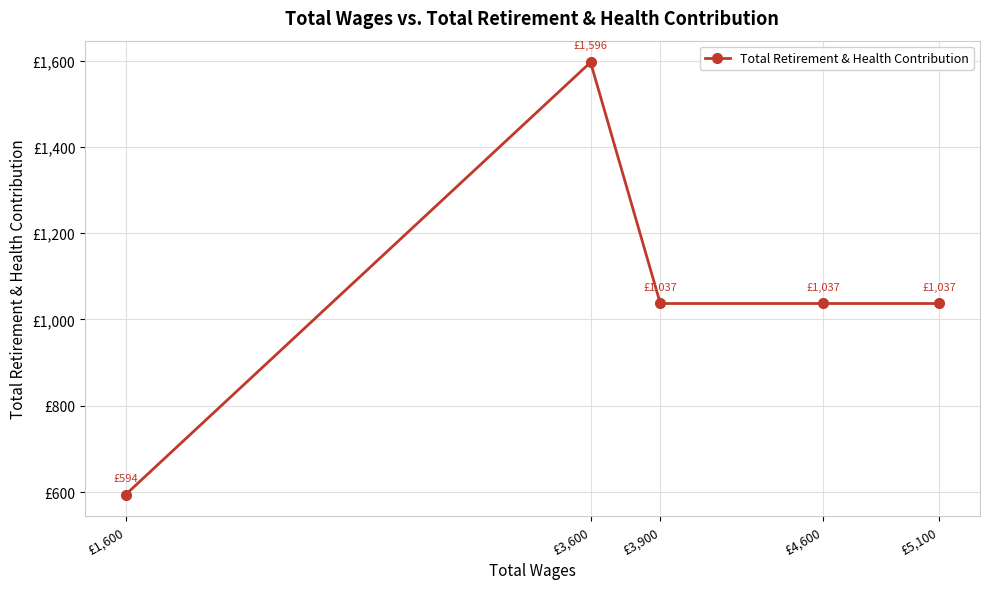

How many data points are above 1037?

1